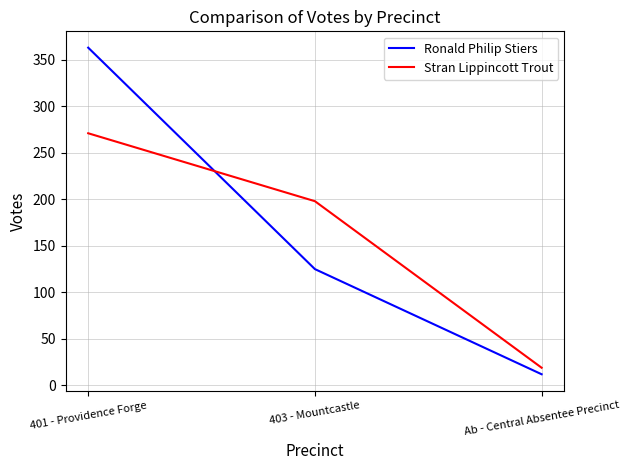

How many categories are shown in the chart?

3